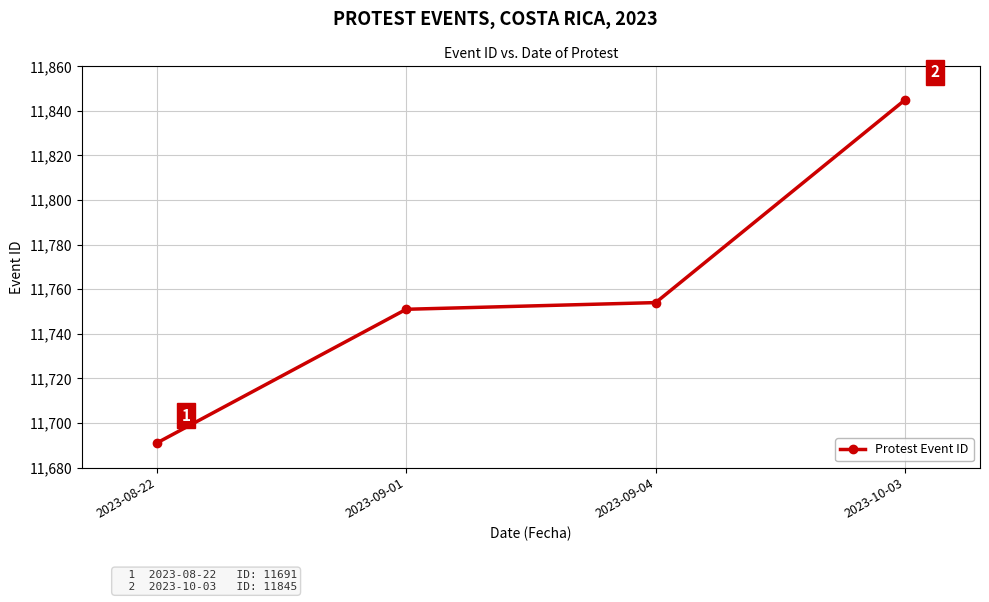

List the labels in order of value, smallest first.

2023-08-22, 2023-09-01, 2023-09-04, 2023-10-03